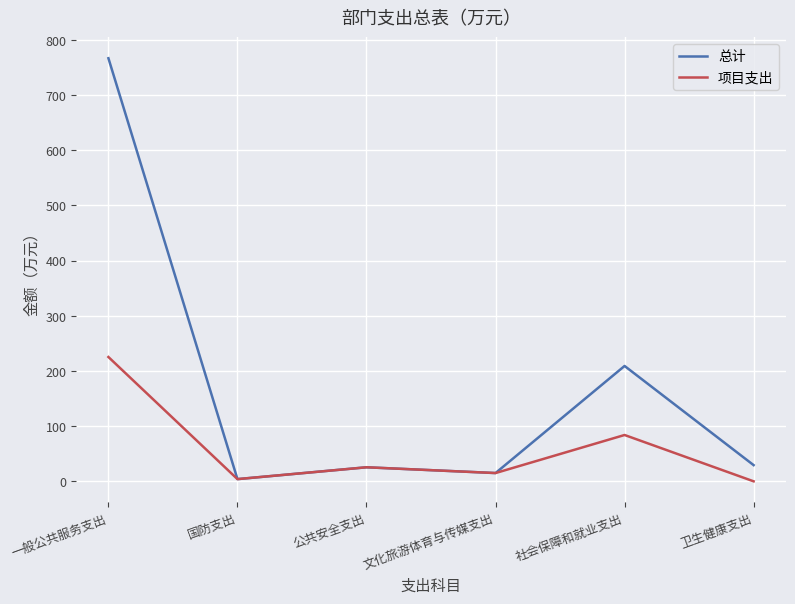

Rank the series at 一般公共服务支出 from highest to lowest value.

总计, 项目支出